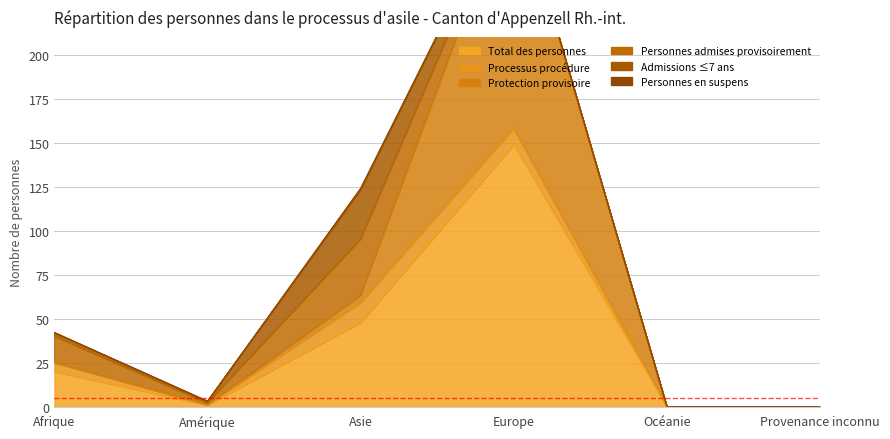

What is the approximate value of Protection provisoire at Asie?

4